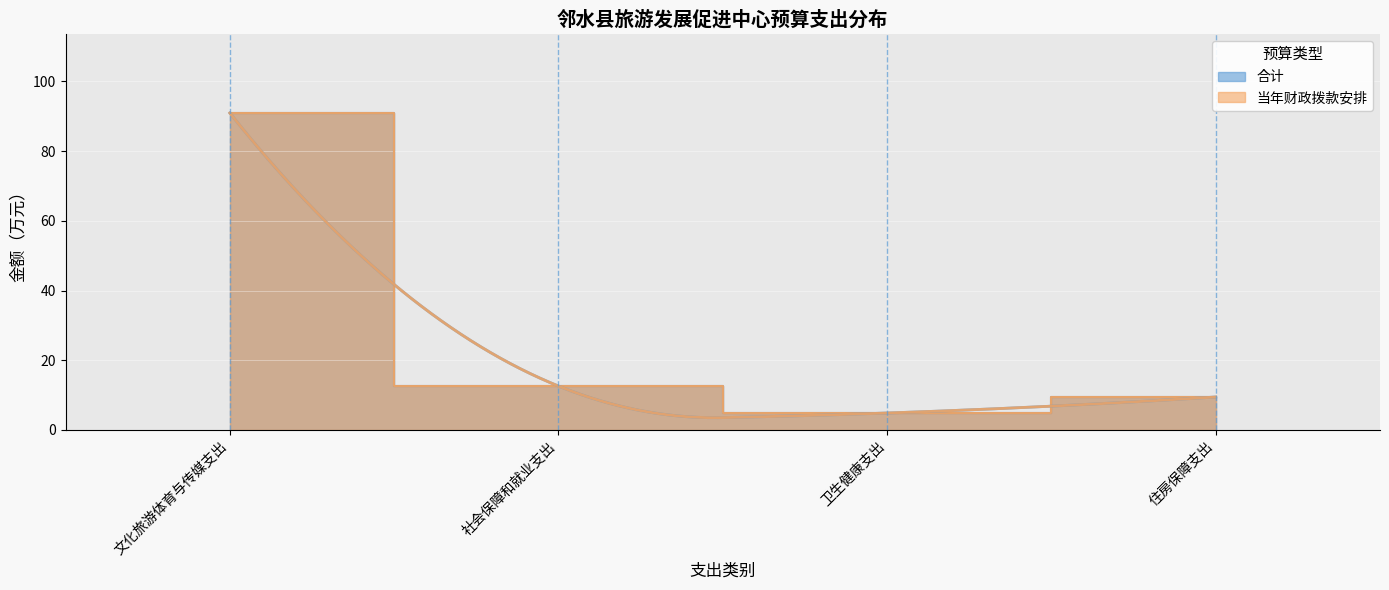

Which series changed the most between 社会保障和就业支出 and 住房保障支出?

合计